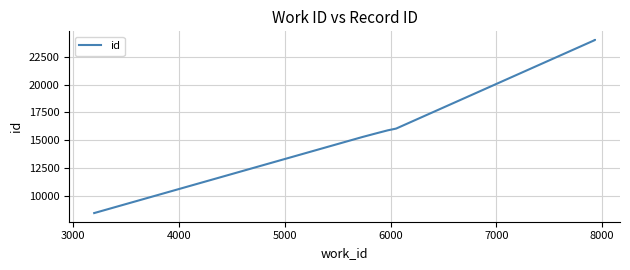

What is the value of the 1st point from the left?

8420